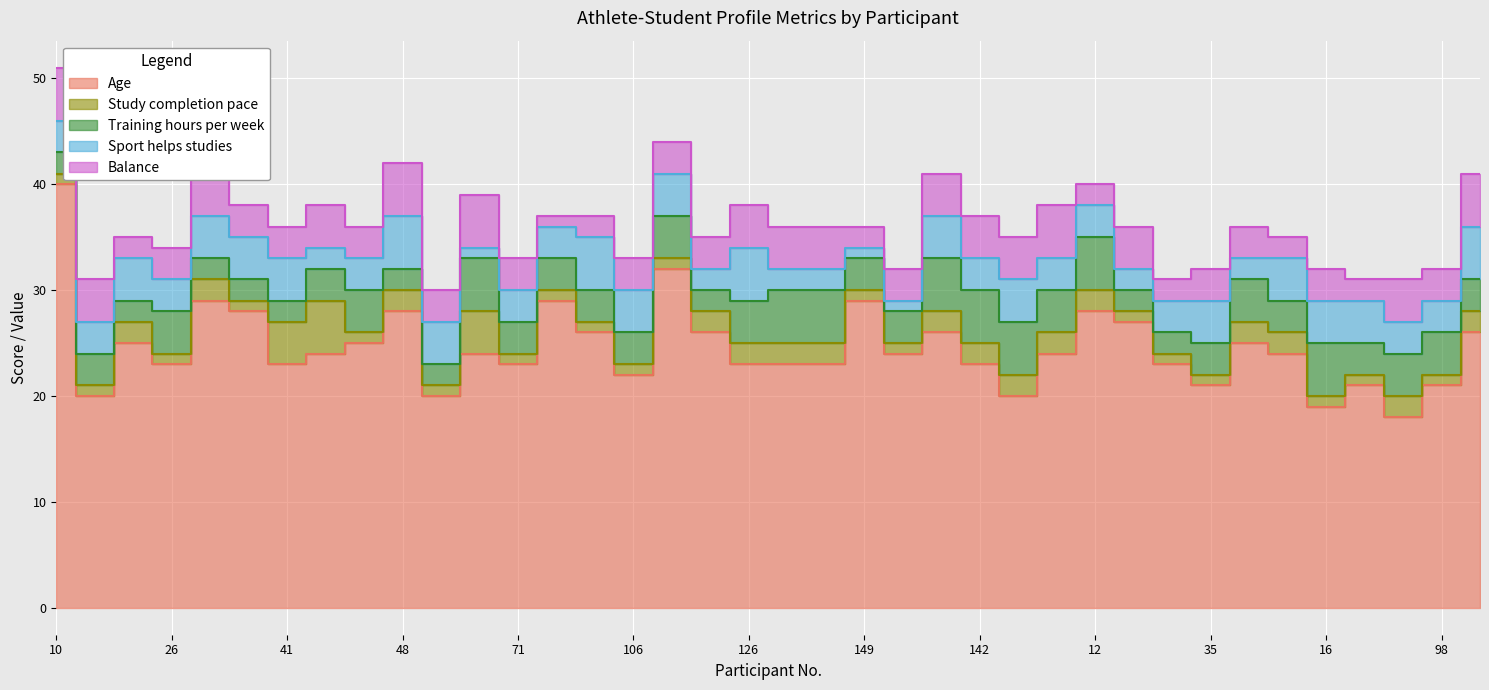

True or false: Sport helps studies and Balance cross at least once.

True